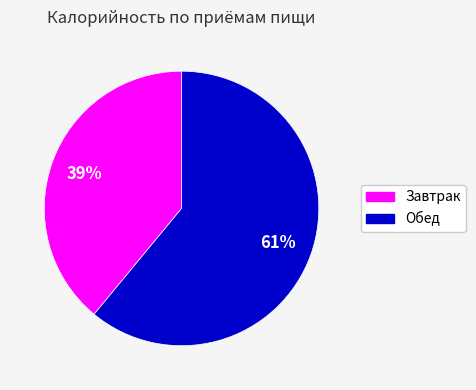

Which category has the smallest portion of the pie?

Завтрак